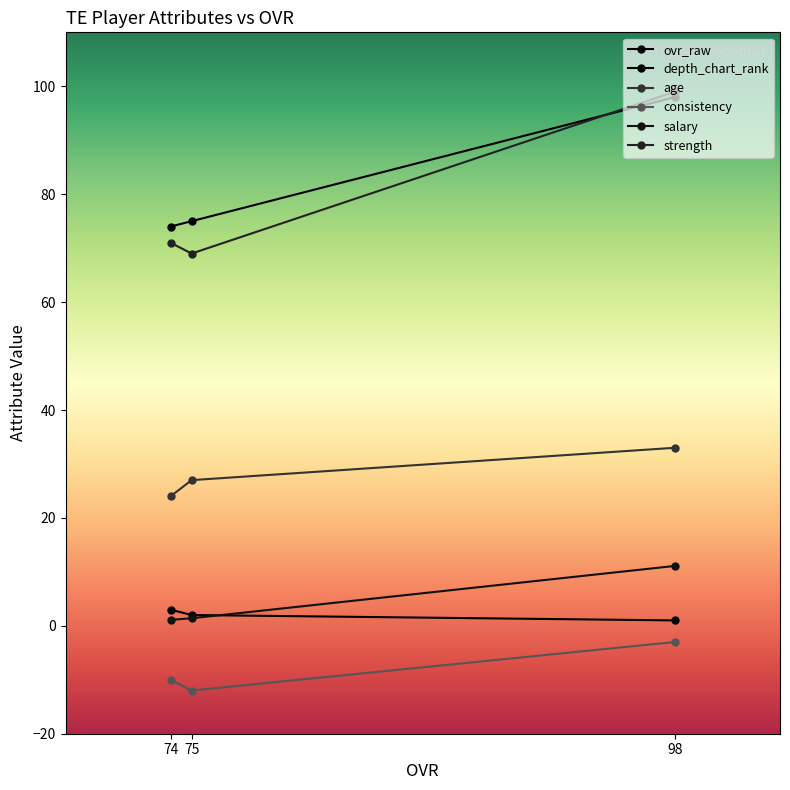

What is the sum of the consistency values at 75 and 98?

-15.0